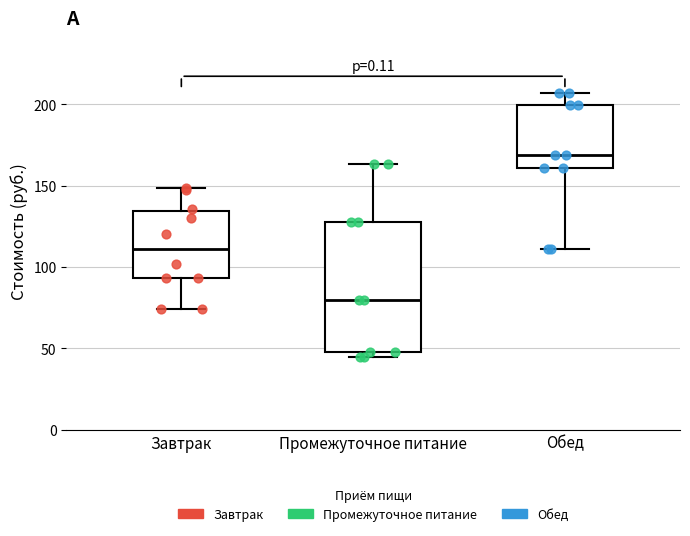

Which box is the tallest, from its lower edge to its upper edge?

Промежуточное питание